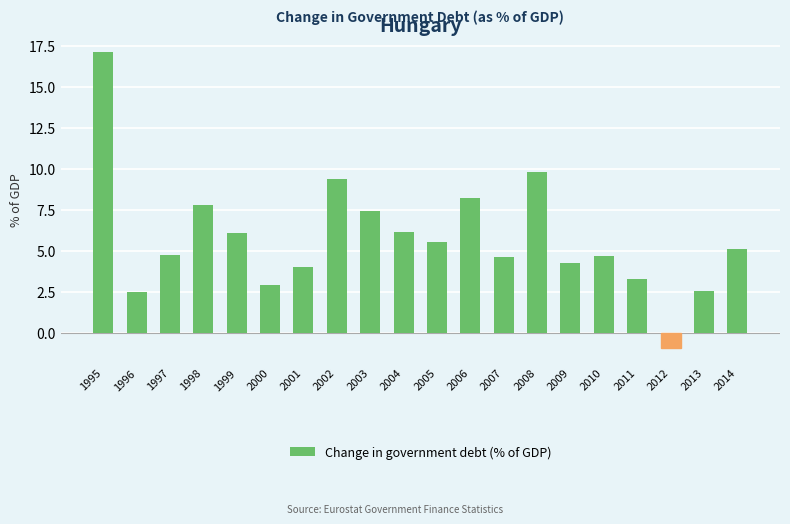

What is the difference between the maximum and minimum values?

18.1